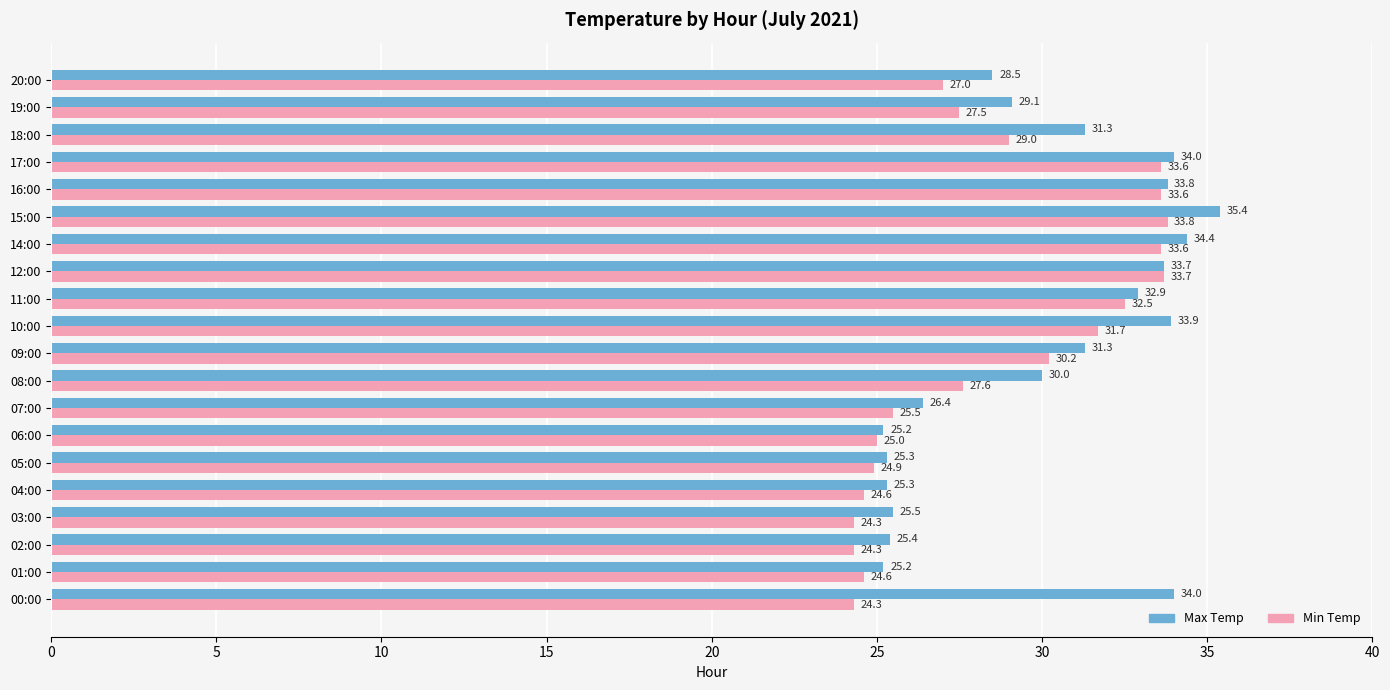

Where is Max Temp nearest to the value 30?

08:00